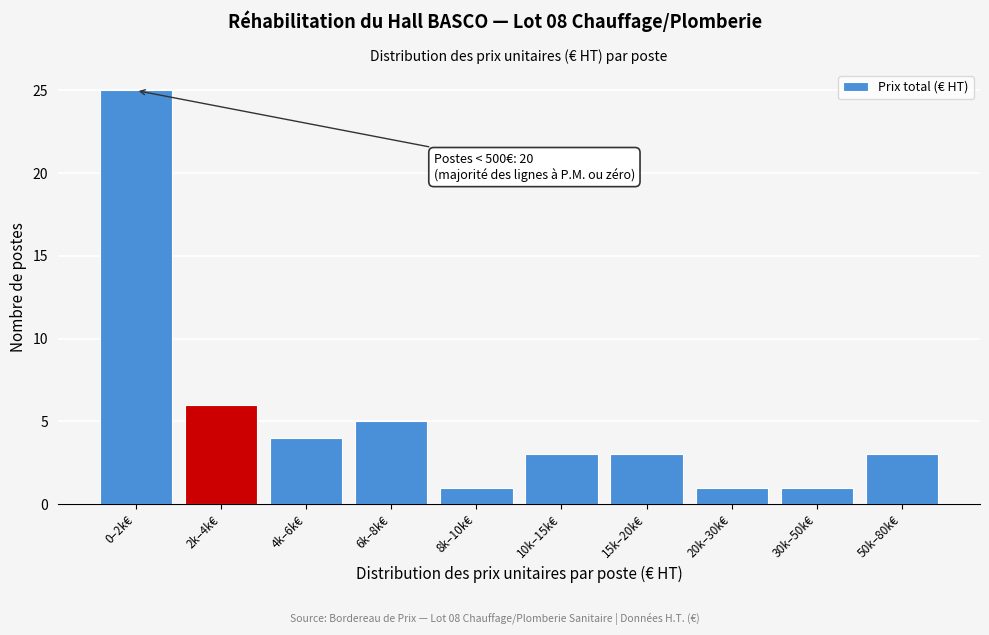

Reading right to left, what are all the values shown in this chart?

3	1	1	3	3	1	5	4	6	25